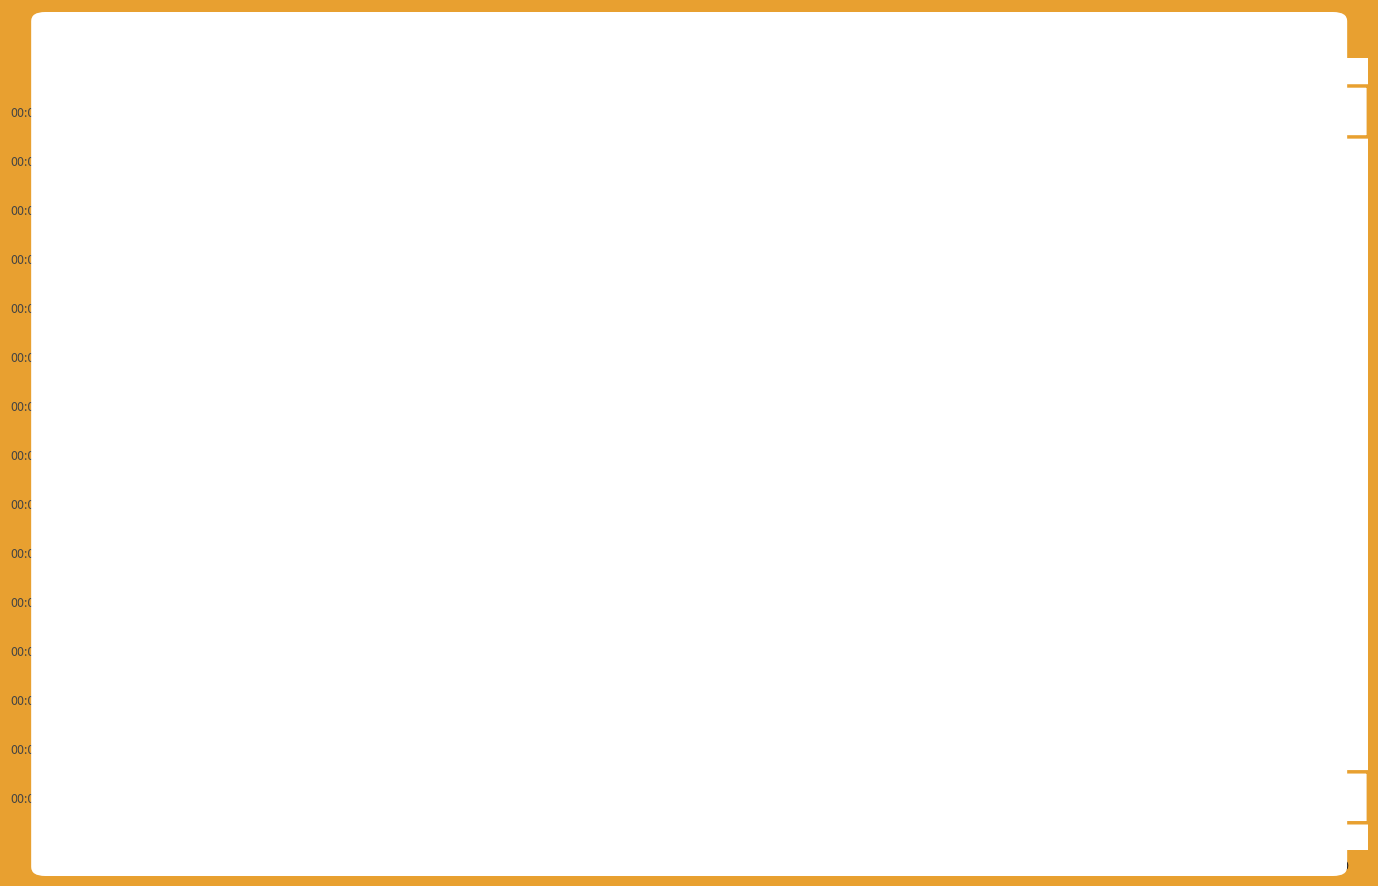

What is the highest value of the Max_cycle series?

64009